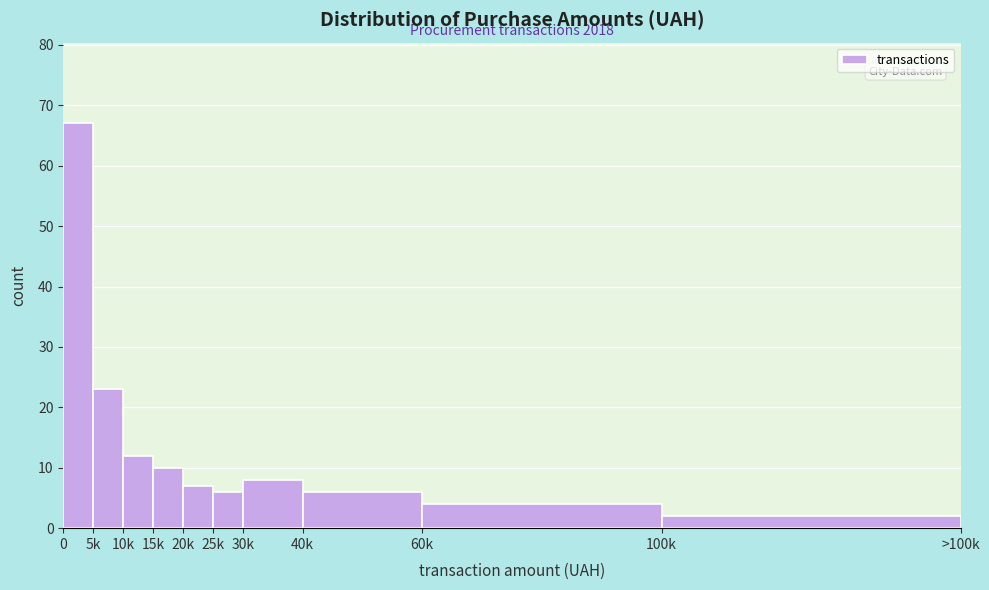

Reading left to right, list all the values displayed in this chart.

0=67	5k=23	10k=12	15k=10	20k=7	25k=6	30k=8	40k=6	60k=4	100k=2